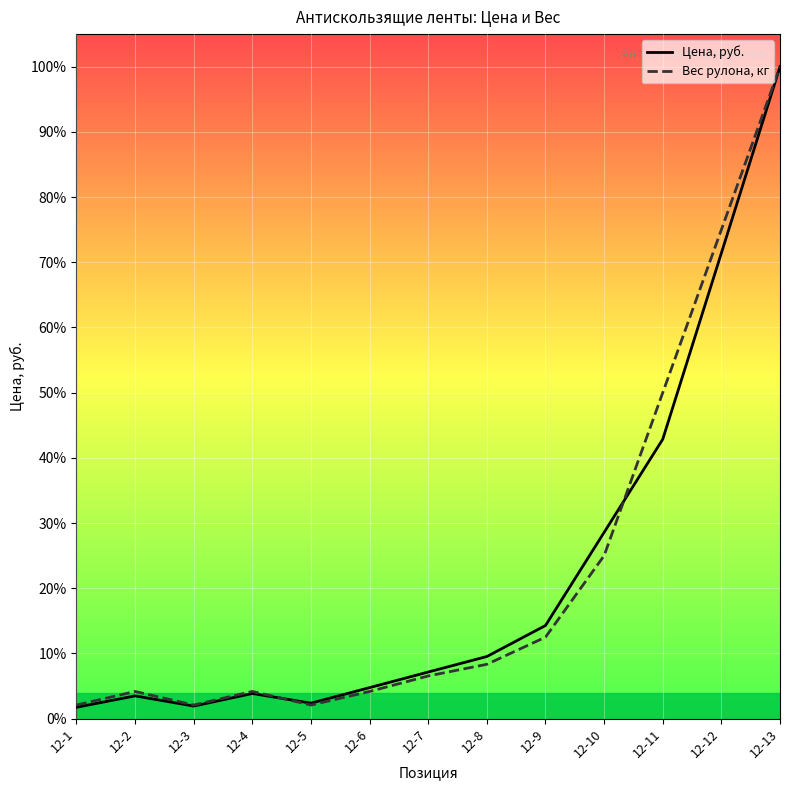

At which label does Цена, руб. reach its peak?

12-13